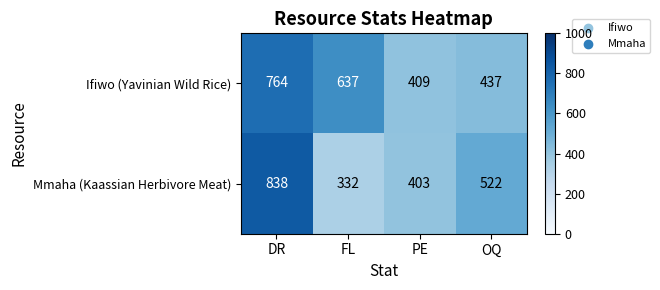

At how many categories does at least one series exceed 670?

1